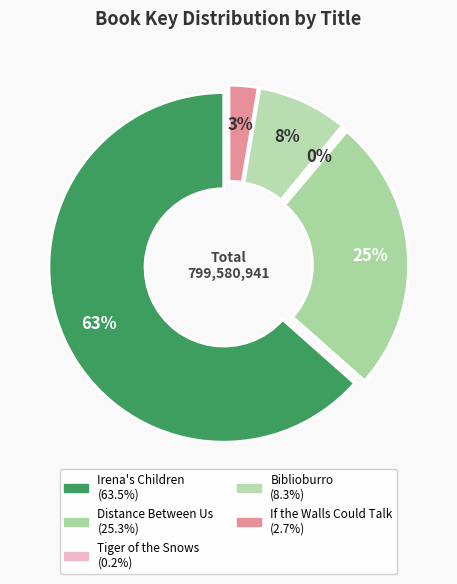

To the nearest percent, what is the combined percentage of Tiger of the Snows and Biblioburro?

9%